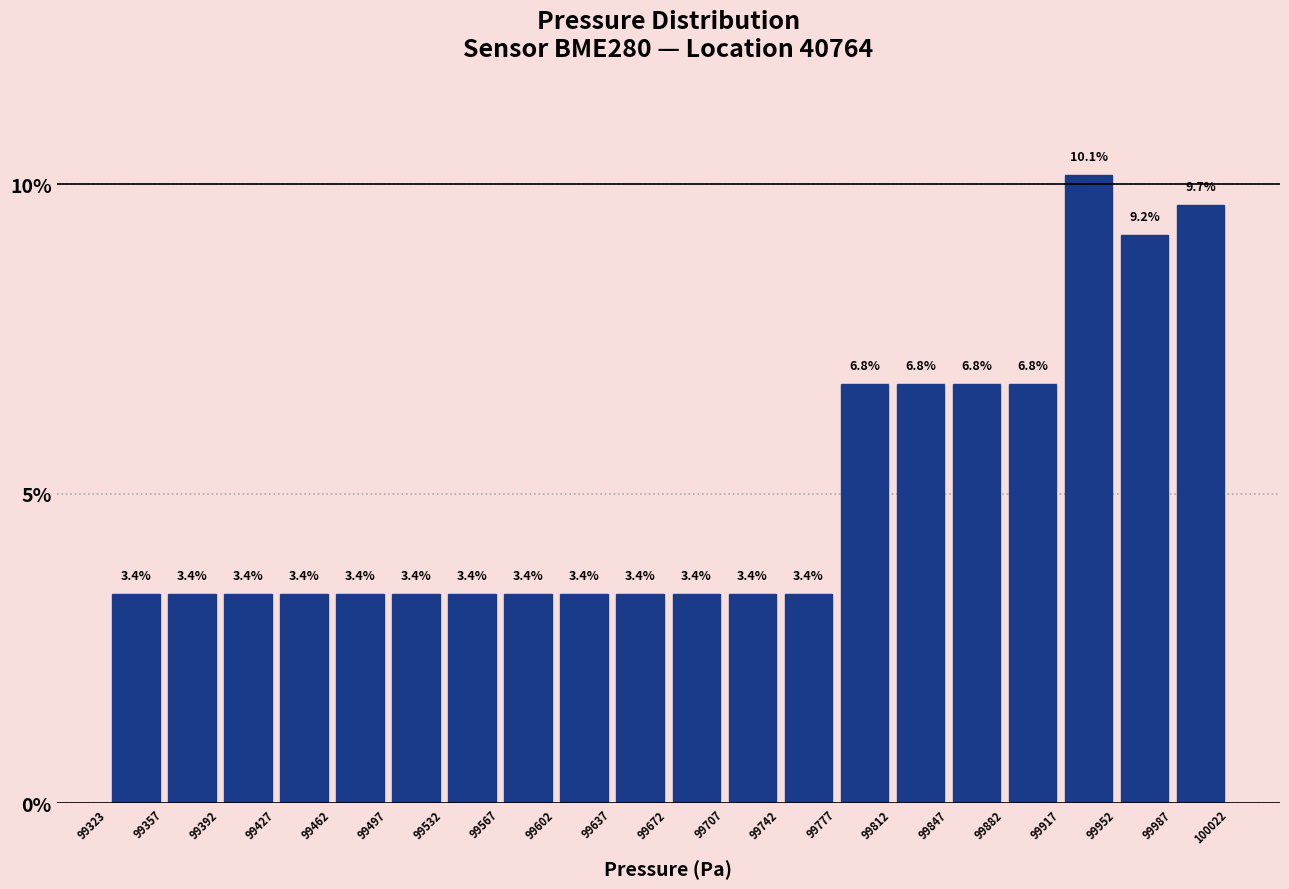

How tall is the bar that spans 99707 to 99742 on the x-axis?

3.4